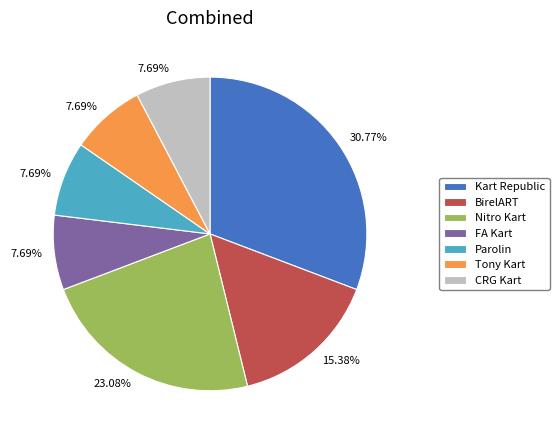

What is the largest slice in the pie chart?

Kart Republic